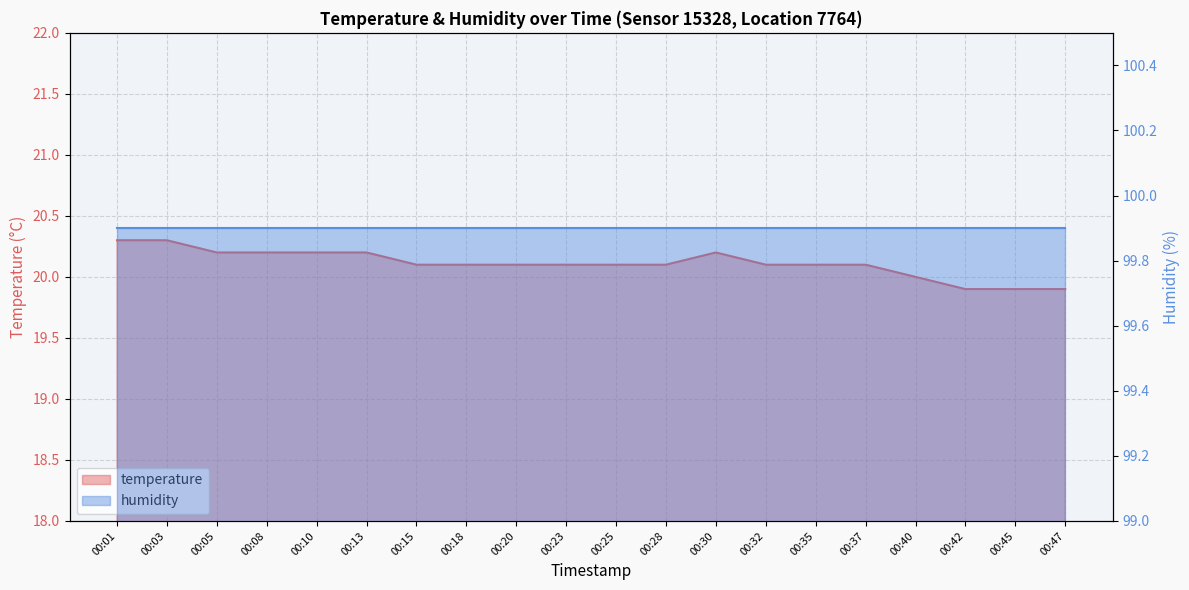

Reading right to left, transcribe all the data shown in this chart.

19.9	19.9	19.9	20.0	20.1	20.1	20.1	20.2	20.1	20.1	20.1	20.1	20.1	20.1	20.2	20.2	20.2	20.2	20.3	20.3